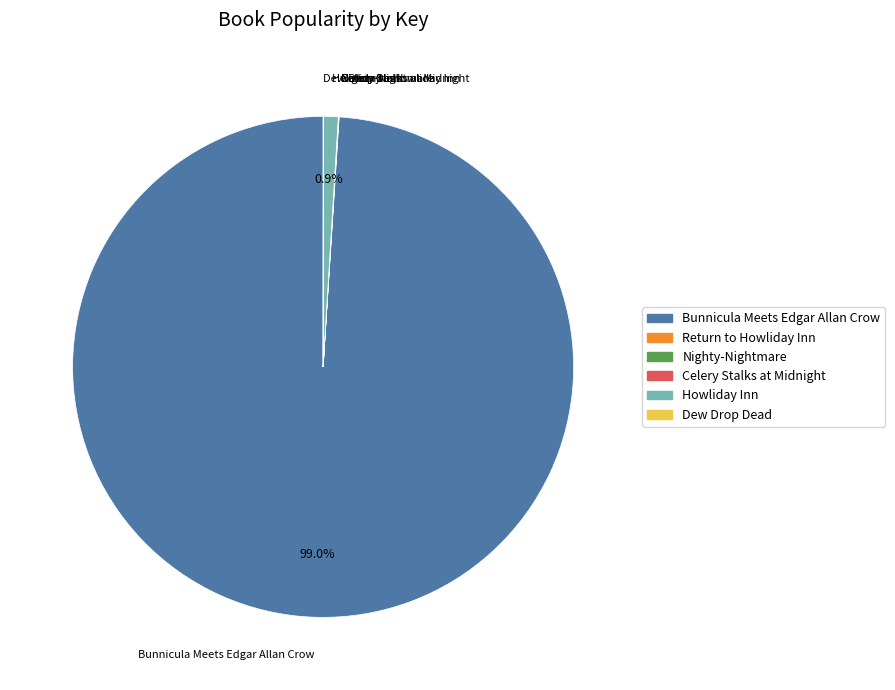

Which has a higher value, Bunnicula Meets Edgar Allan Crow or Howliday Inn?

Bunnicula Meets Edgar Allan Crow